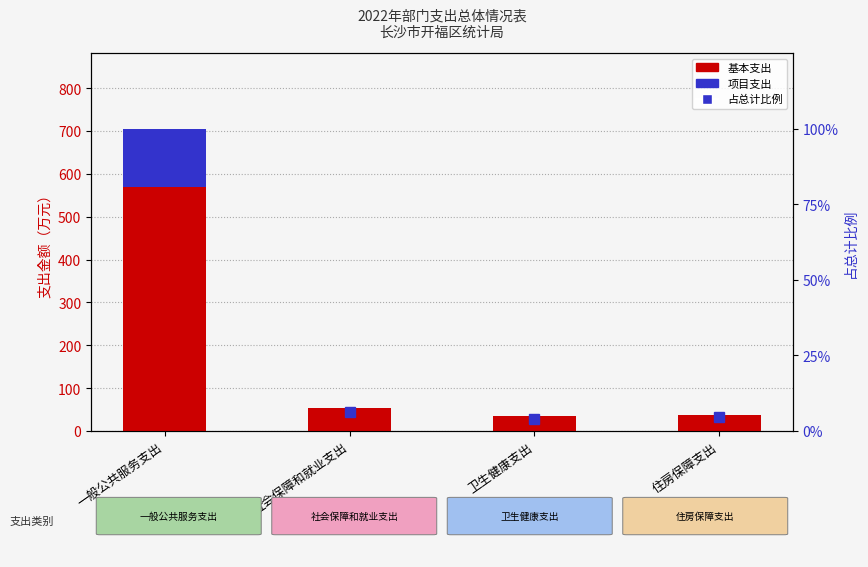

True or false: 基本支出 has a value of 87.7 at 社会保障和就业支出.

False